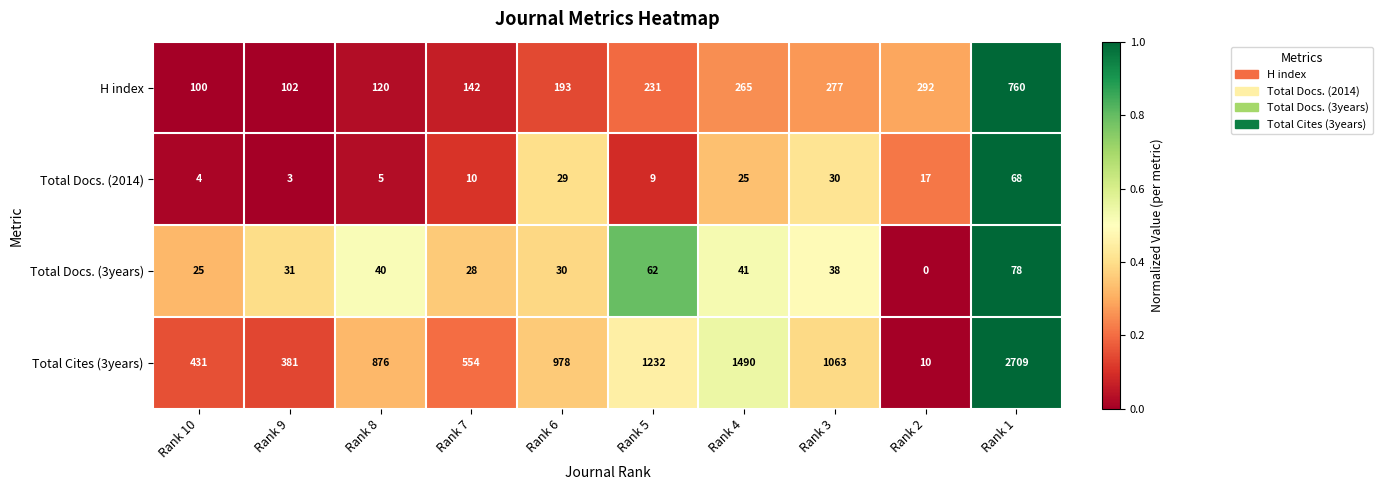

Between Rank 10 and Rank 9, which series saw the biggest shift?

Total Cites (3years)